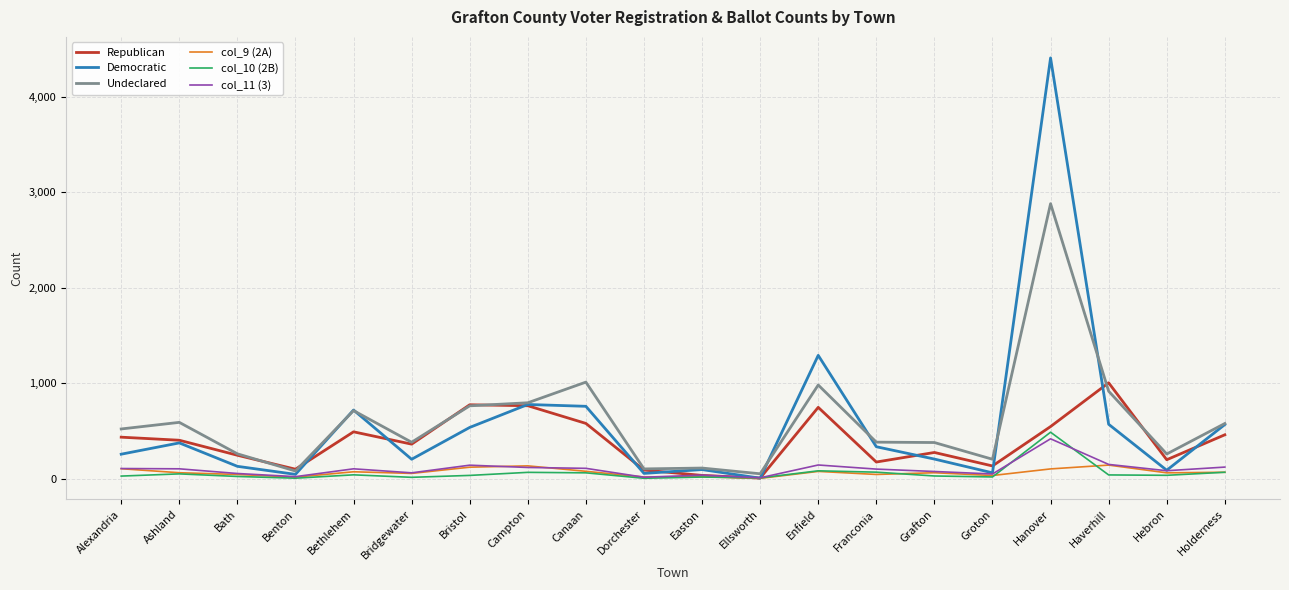

How many categories are shown in the chart?

20